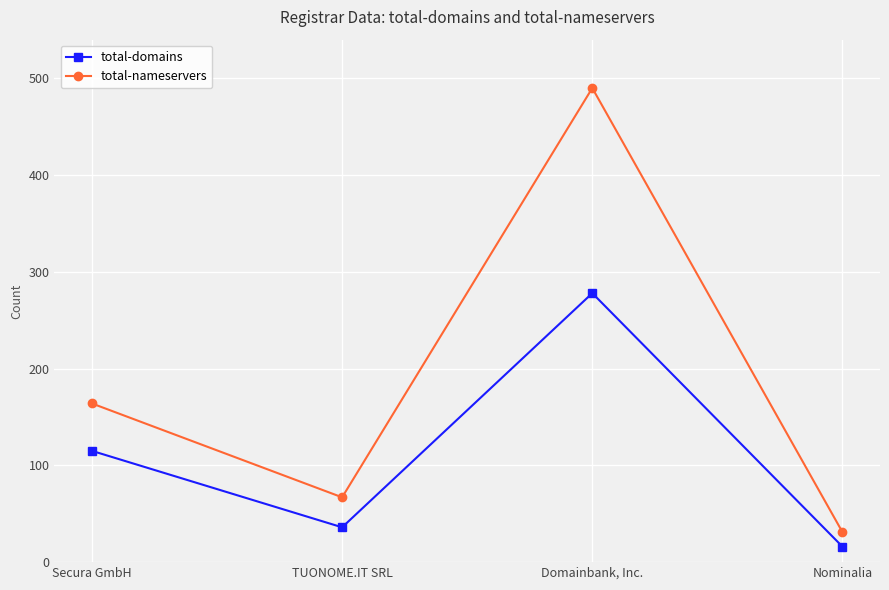

True or false: total-domains and total-nameservers intersect in this chart.

False